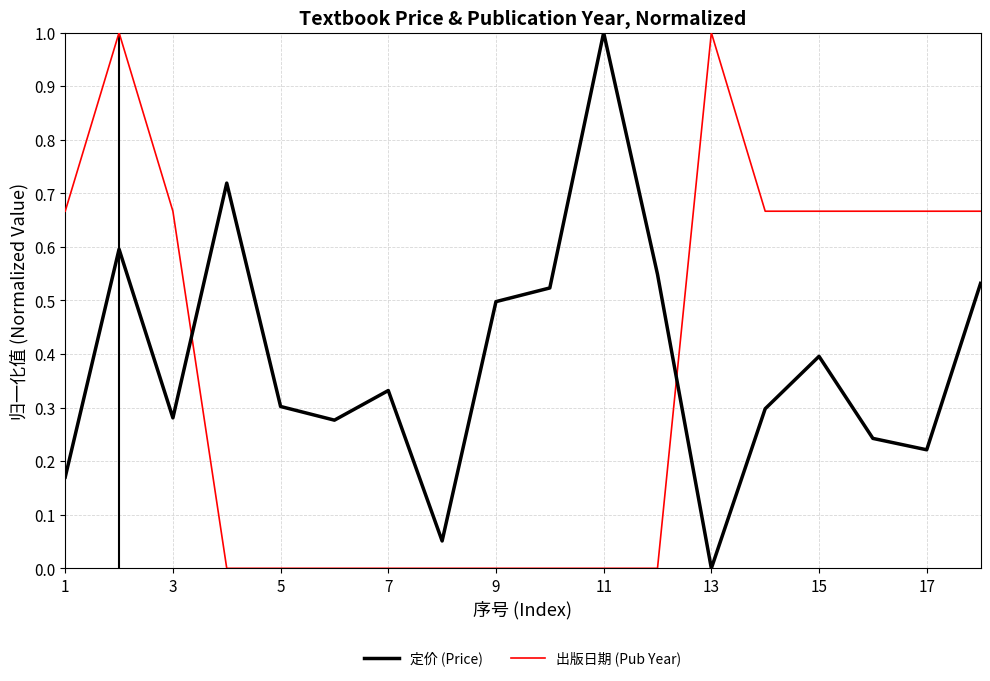

Rank the series by their average value, from highest to lowest.

定价 (Price), 出版日期 (Pub Year)